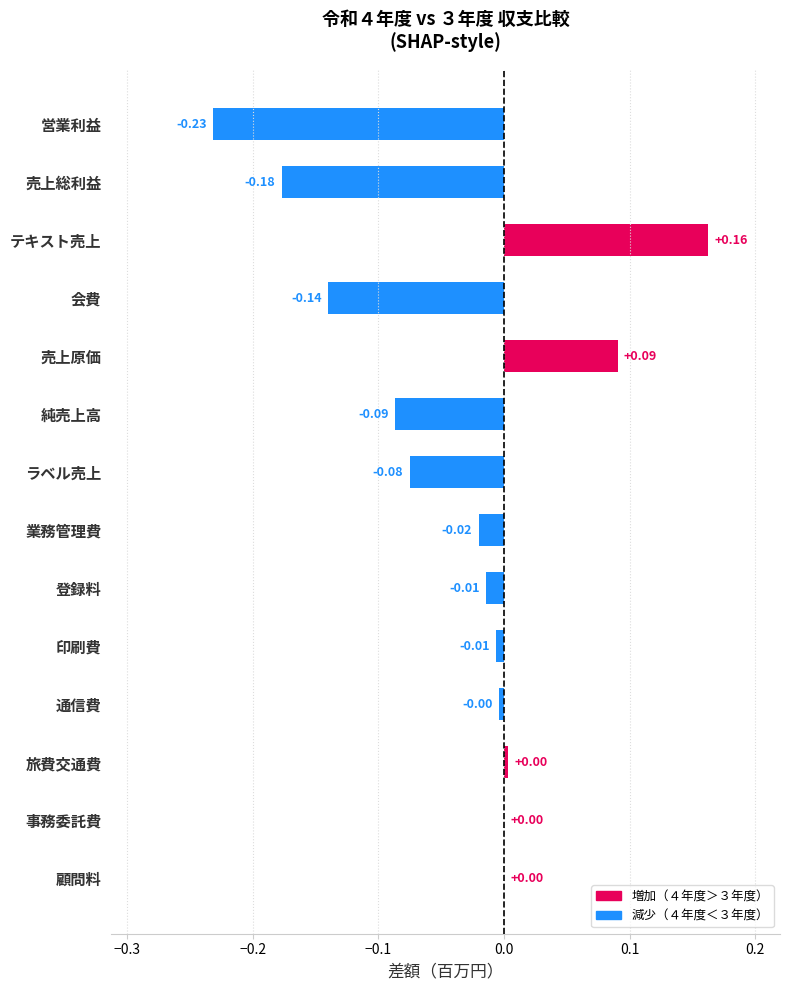

Which label corresponds to the largest value in the chart?

テキスト売上